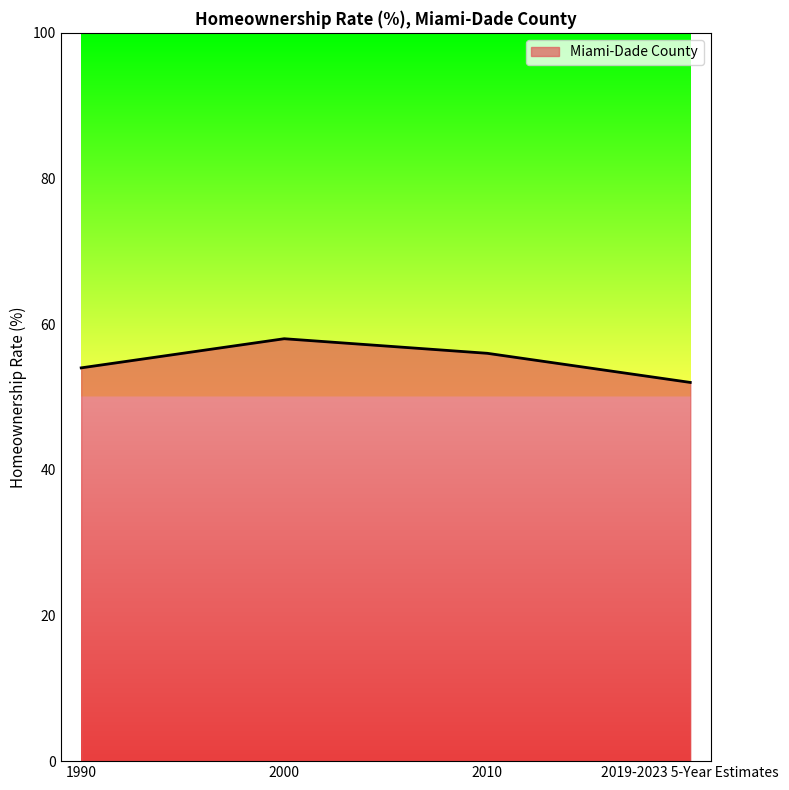

What is the difference between the values at 1990 and 2010?

2